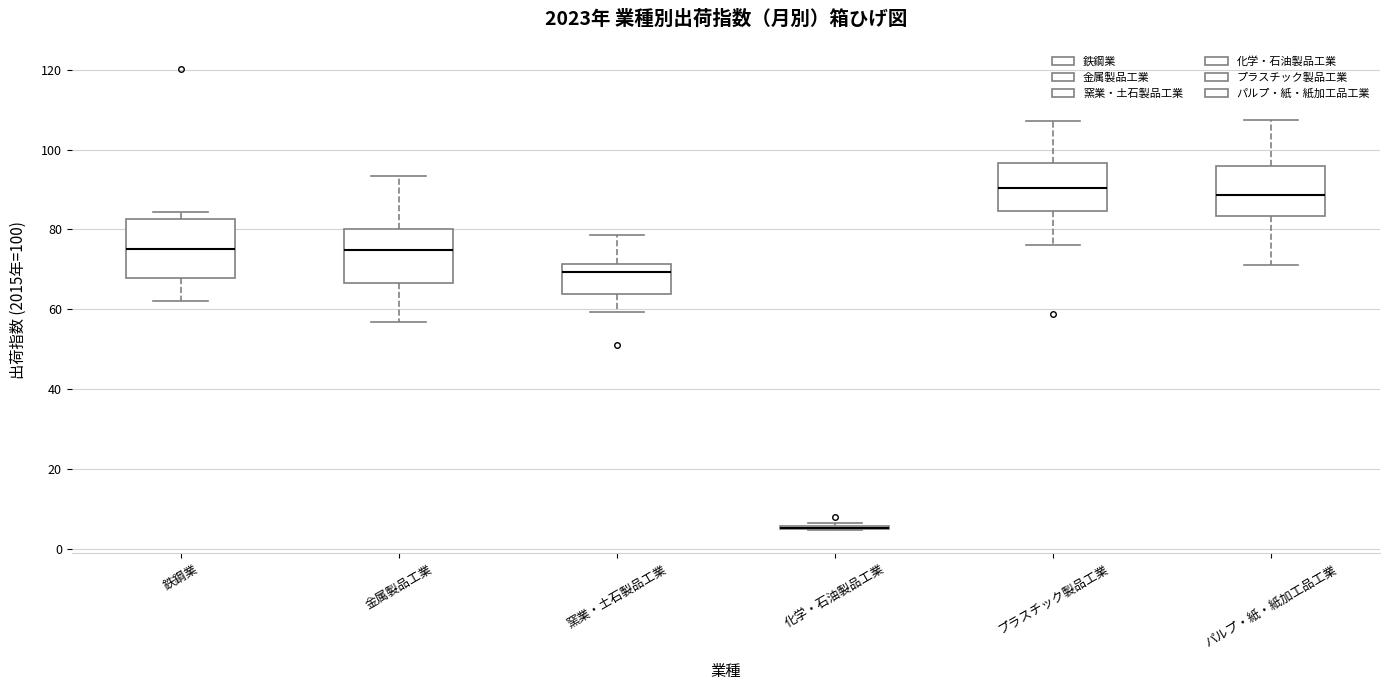

Reading left to right, transcribe this box plot: for each box, give where its median line is, the range the box spans, and where its two whiskers end, as read against the y-axis. The values are not printed on the chart, so give them approximately, as read against the axis.

鉄鋼業: median 76, box 68 to 82, whiskers 62 to 84
金属製品工業: median 74, box 66 to 80, whiskers 56 to 94
窯業・土石製品工業: median 70, box 64 to 72, whiskers 60 to 78
化学・石油製品工業: box collapsed to a line at 6, whiskers 4 to 6
プラスチック製品工業: median 90, box 84 to 96, whiskers 76 to 108
パルプ・紙・紙加工品工業: median 88, box 84 to 96, whiskers 72 to 108